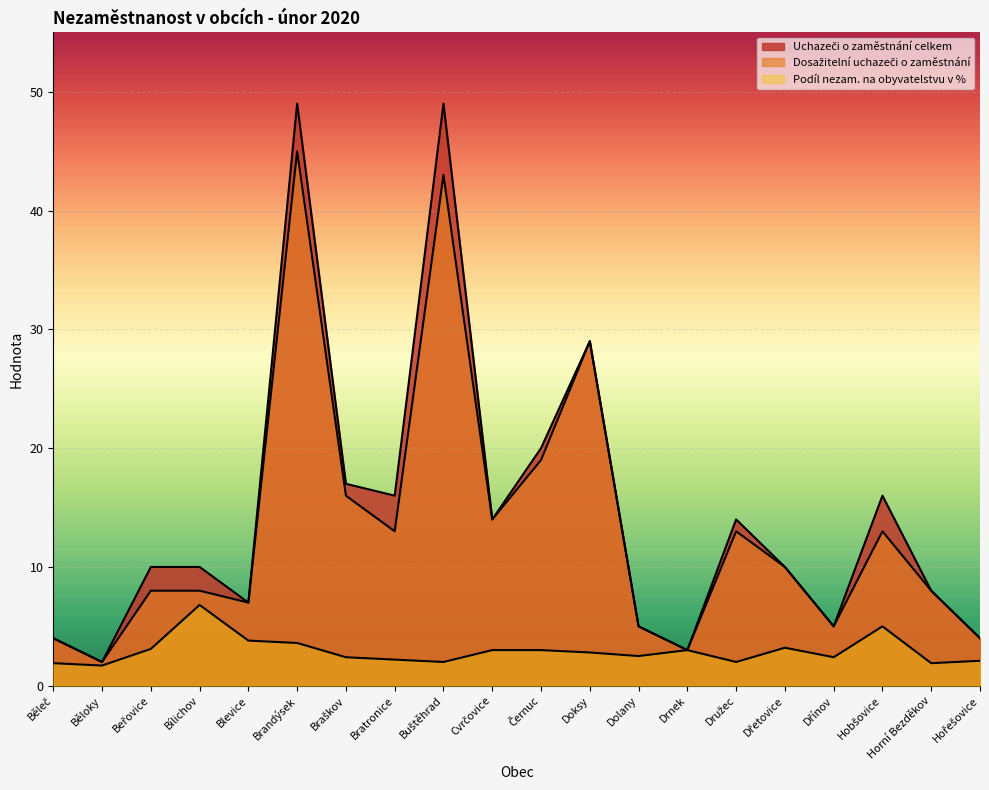

True or false: Dosažitelní uchazeči o zaměstnání and Uchazeči o zaměstnání celkem cross at least once.

False